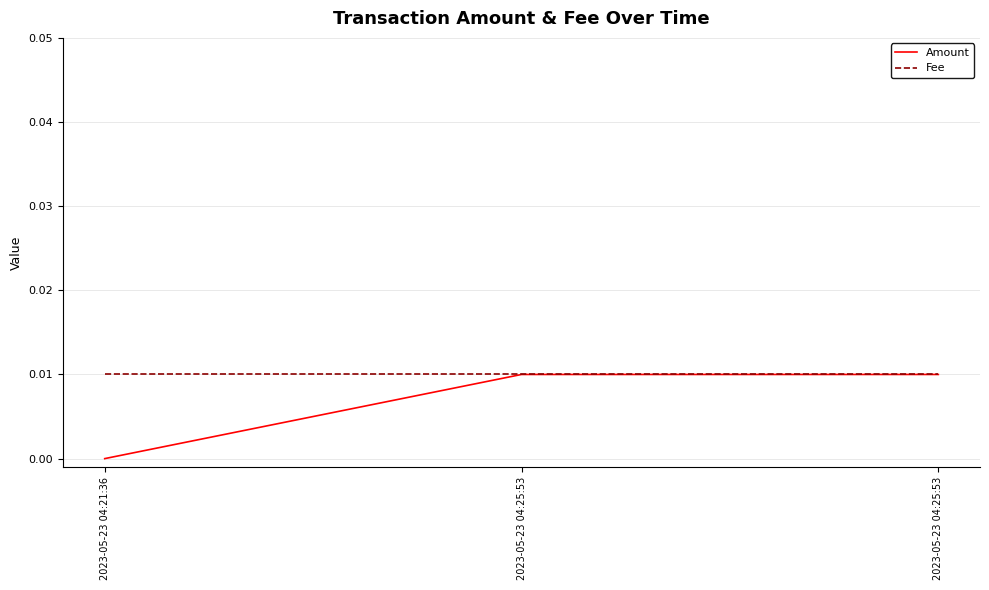

At which category is the sum across all series the highest?

2023-05-23 04:25:53